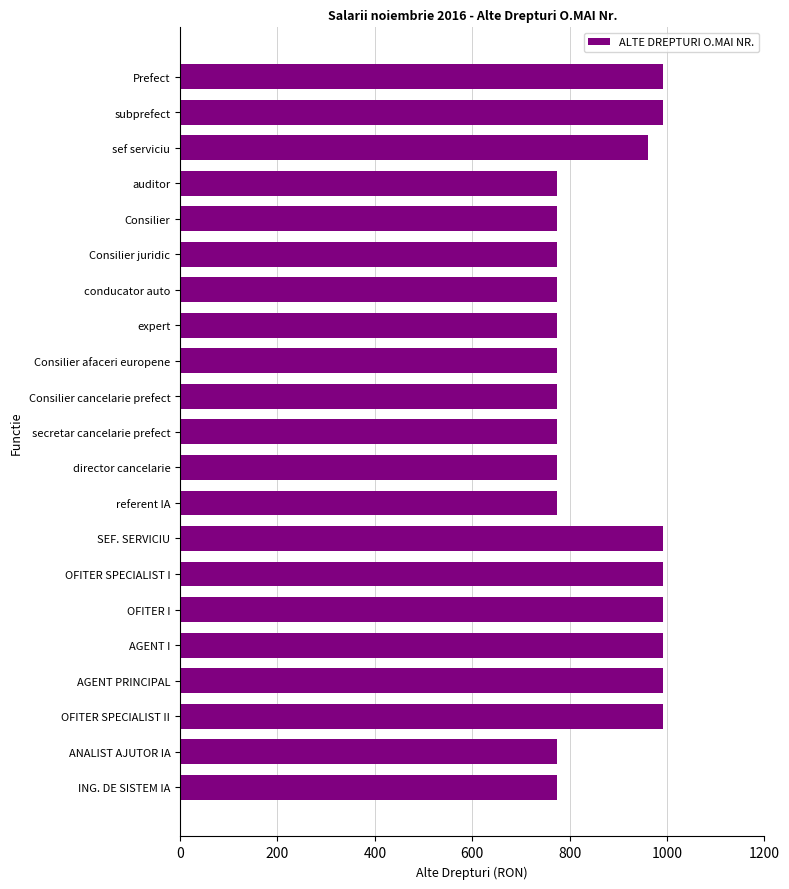

What is the average value?

866